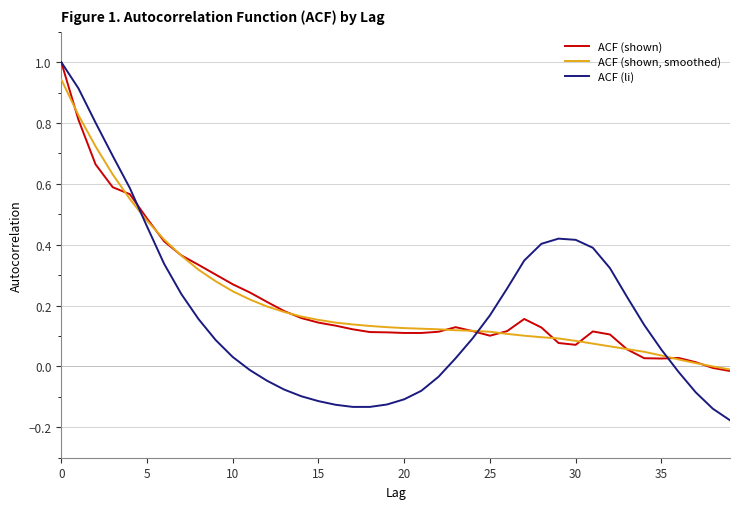

After their last crossing, which series has the higher values: ACF (shown, smoothed) or ACF (li)?

ACF (shown, smoothed)